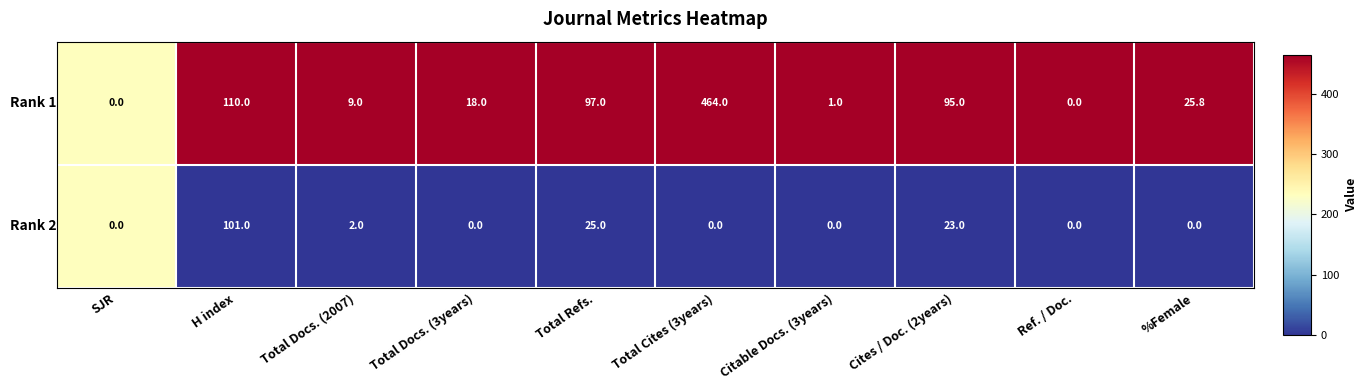

At which category is the sum across all series the highest?

Total Cites (3years)